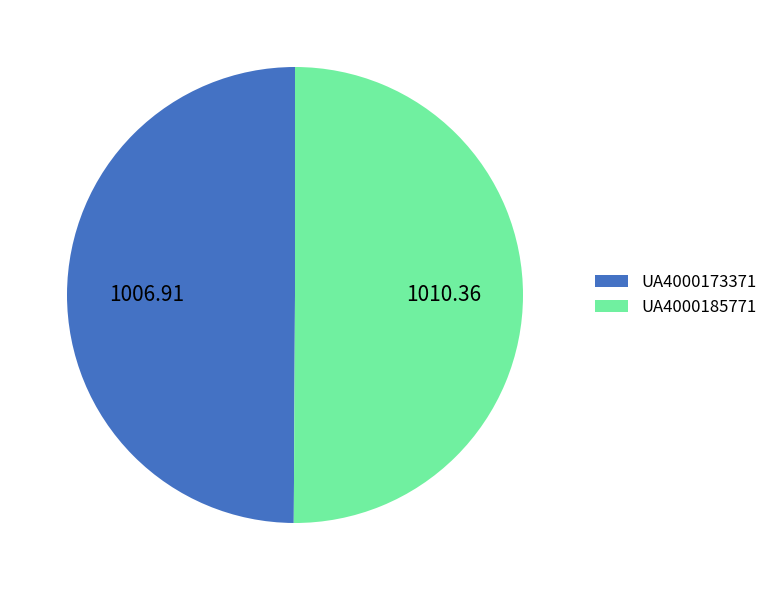

Is the sum of UA4000185771 and UA4000173371 greater than half?

Yes